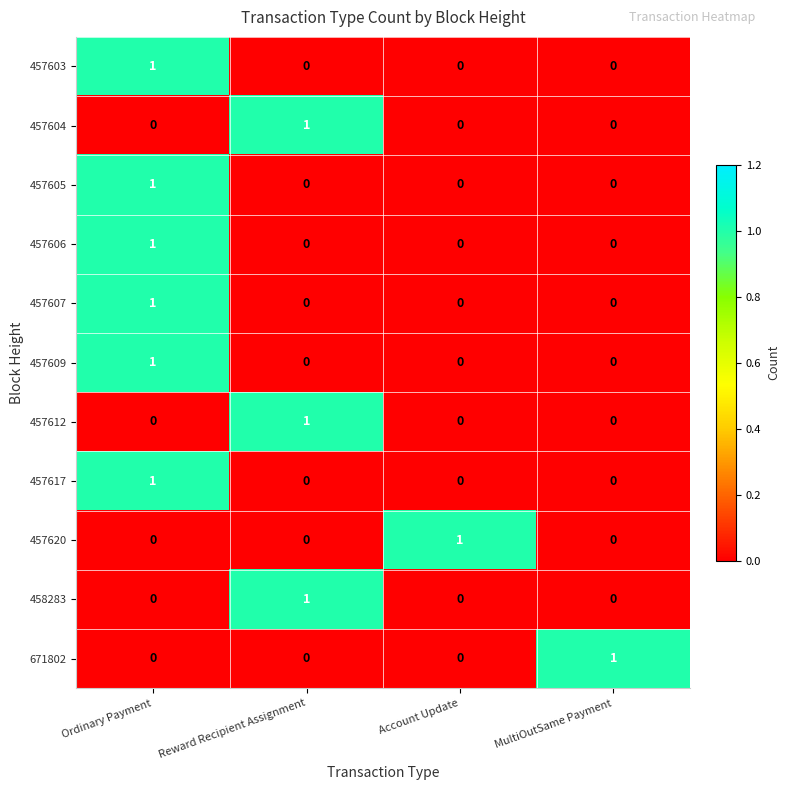

What is the maximum value shown in the chart?

1